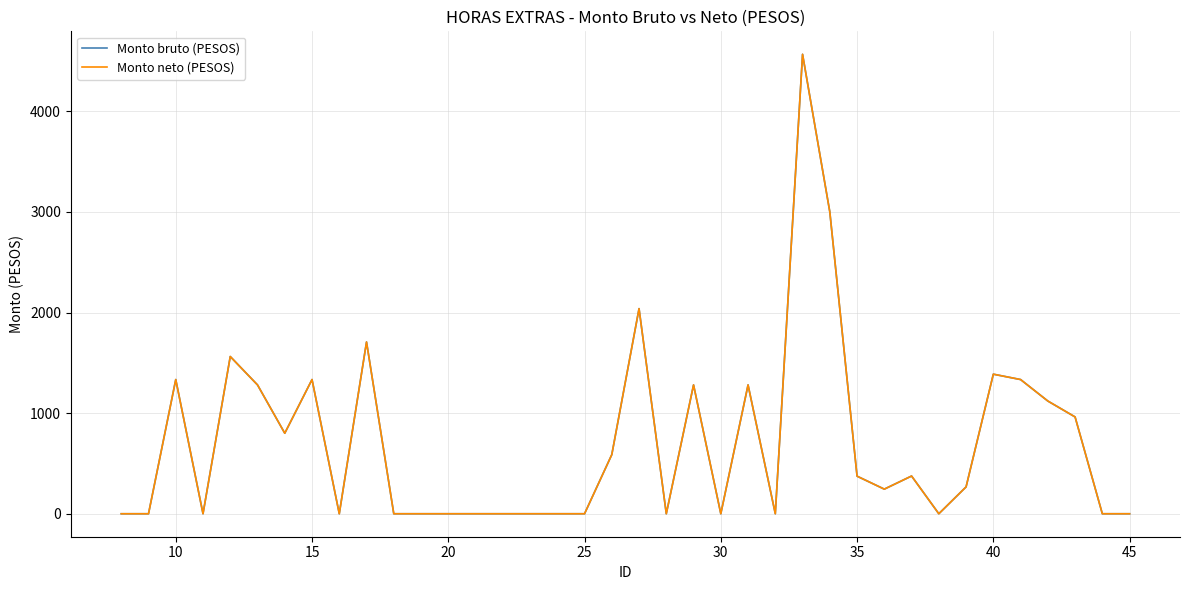

Does the chart have visible grid lines?

Yes